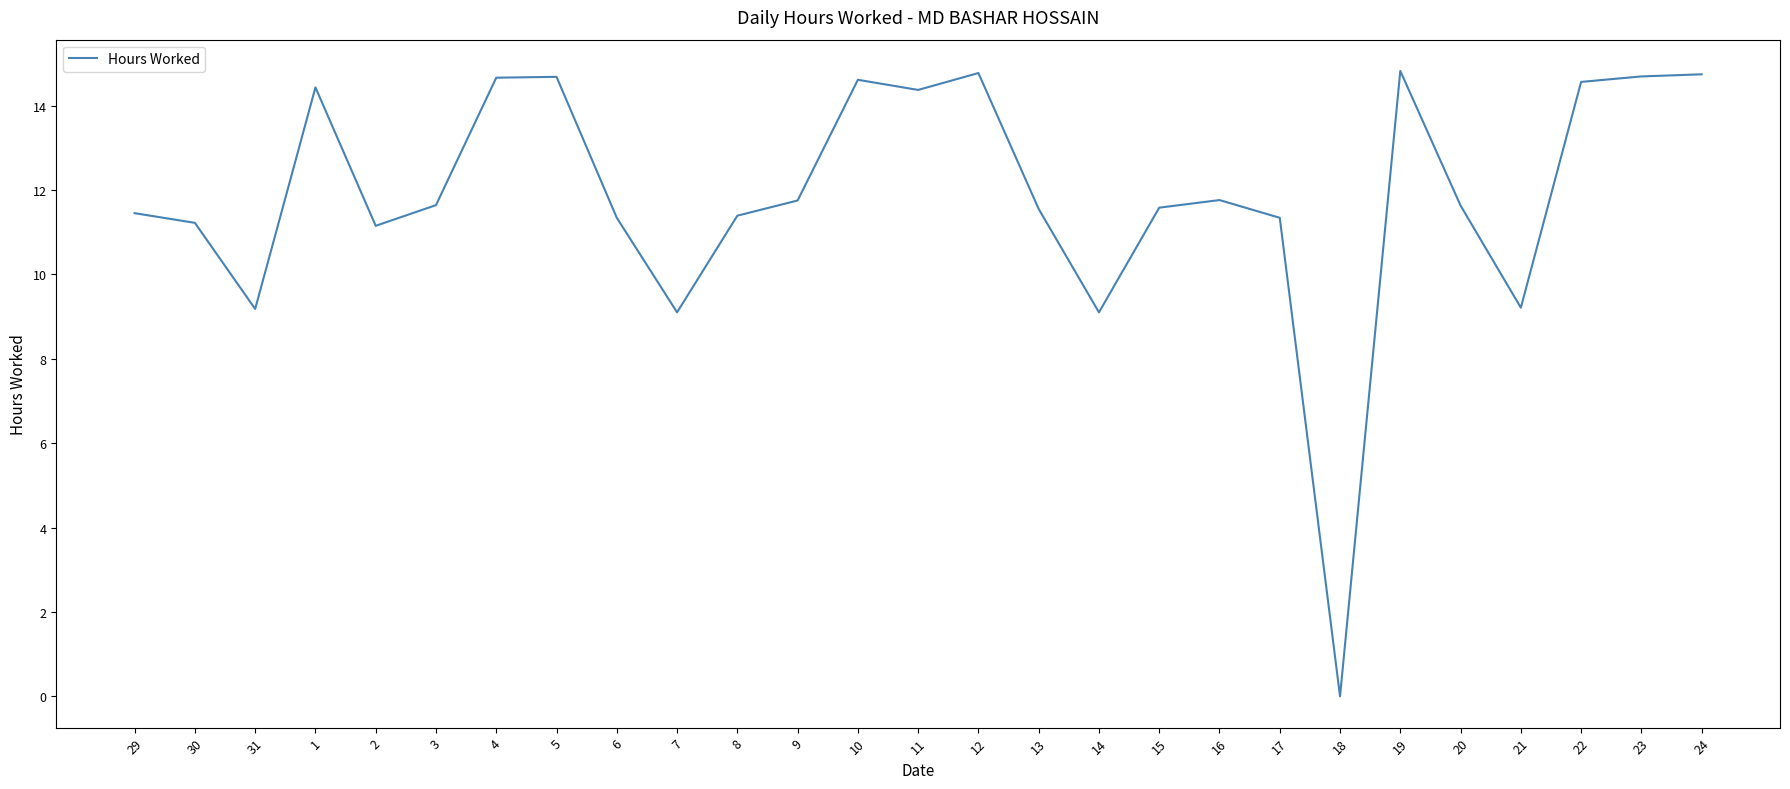

At which category does the data reach its first local valley?

31